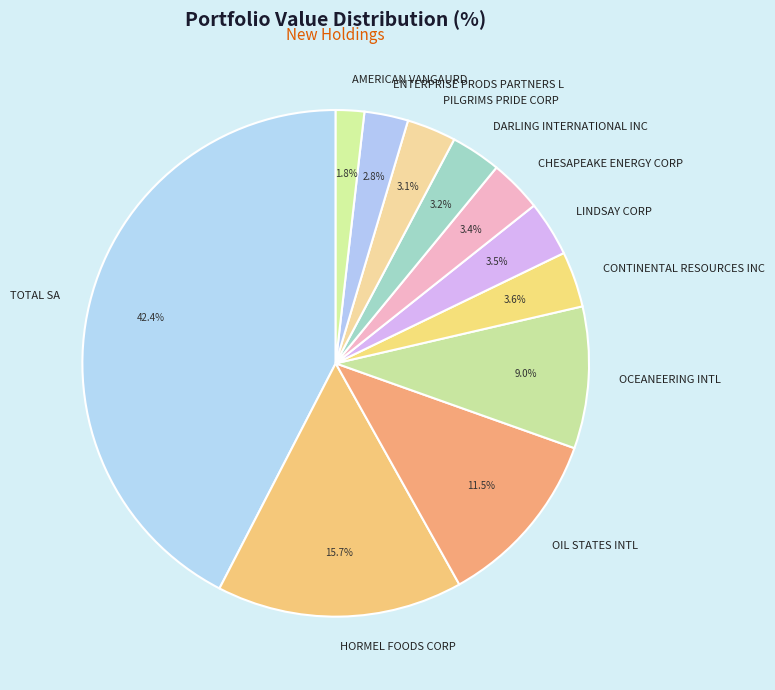

Approximately how many times larger is the value at HORMEL FOODS CORP compared to CONTINENTAL RESOURCES INC?

4.4